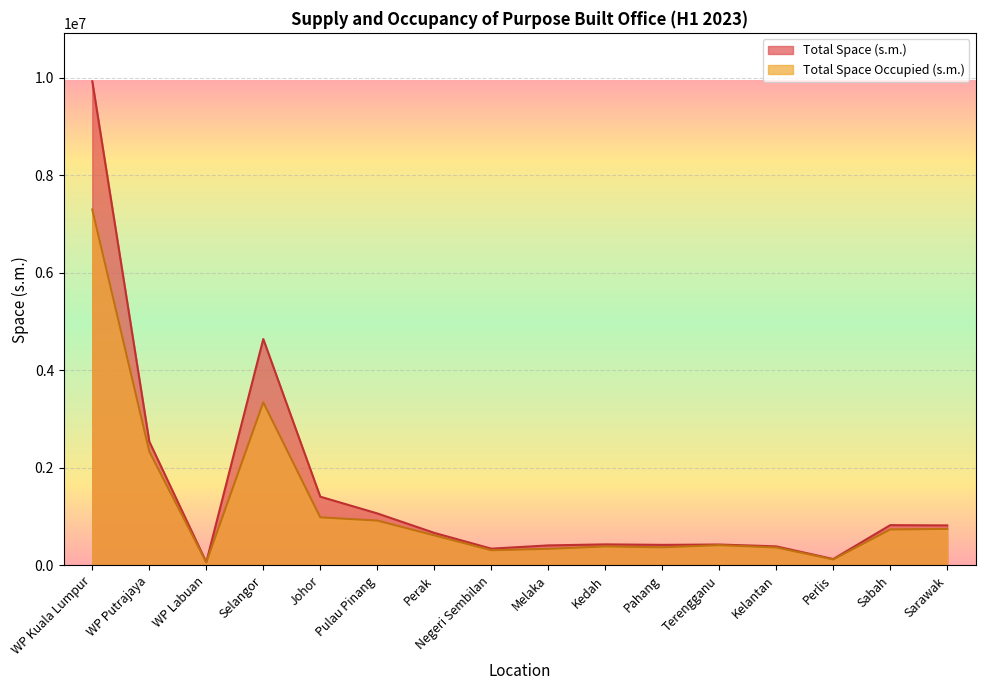

Which series changed the most between Pahang and Kelantan?

Total Space (s.m.)